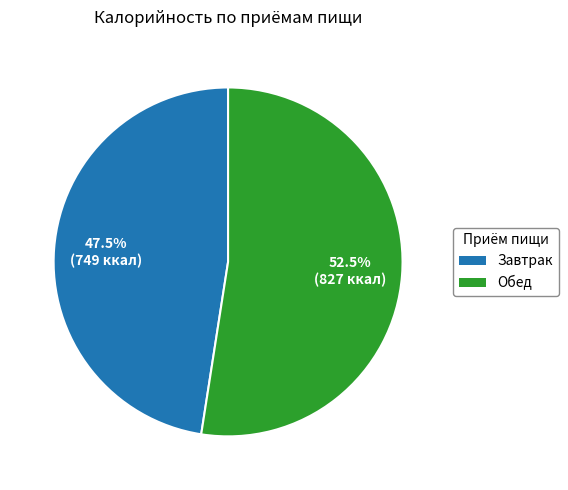

Is there a majority slice in this chart?

Yes